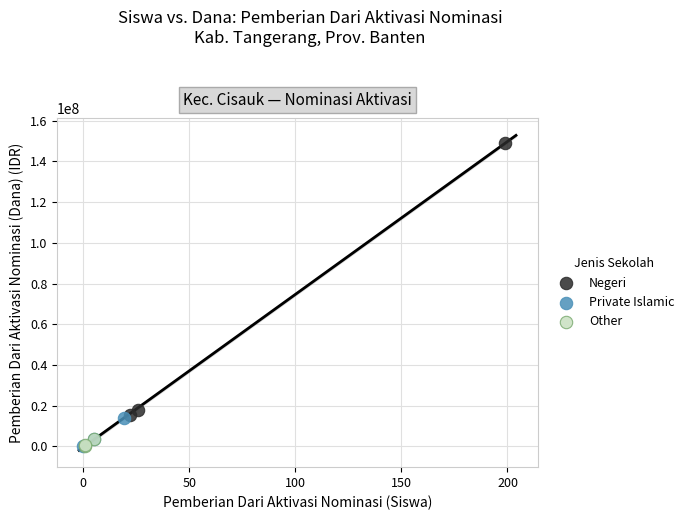

Which series reaches the maximum Y coordinate?

Negeri